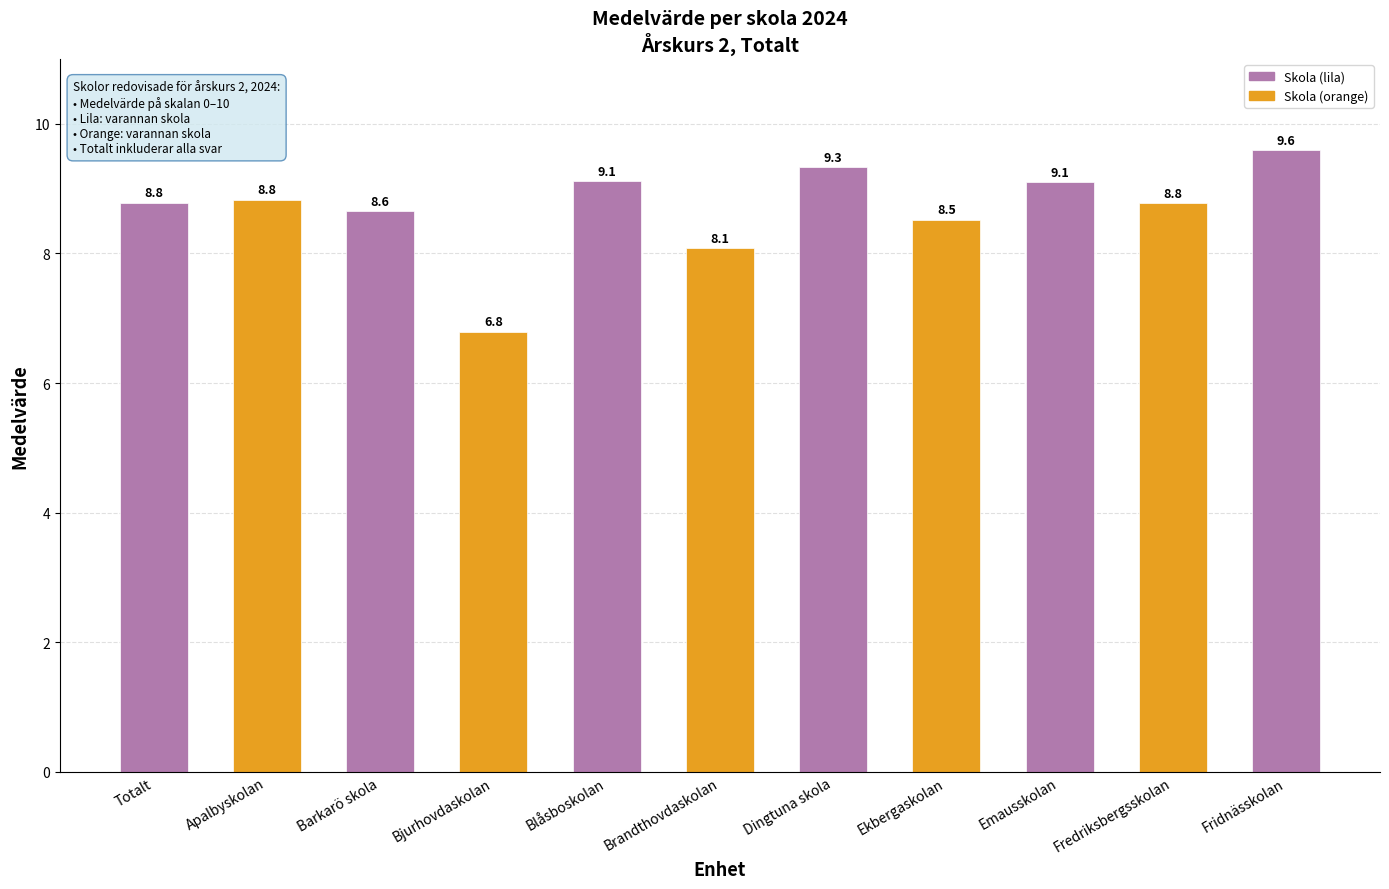

At which label is the value closest to 8?

Brandthovdaskolan